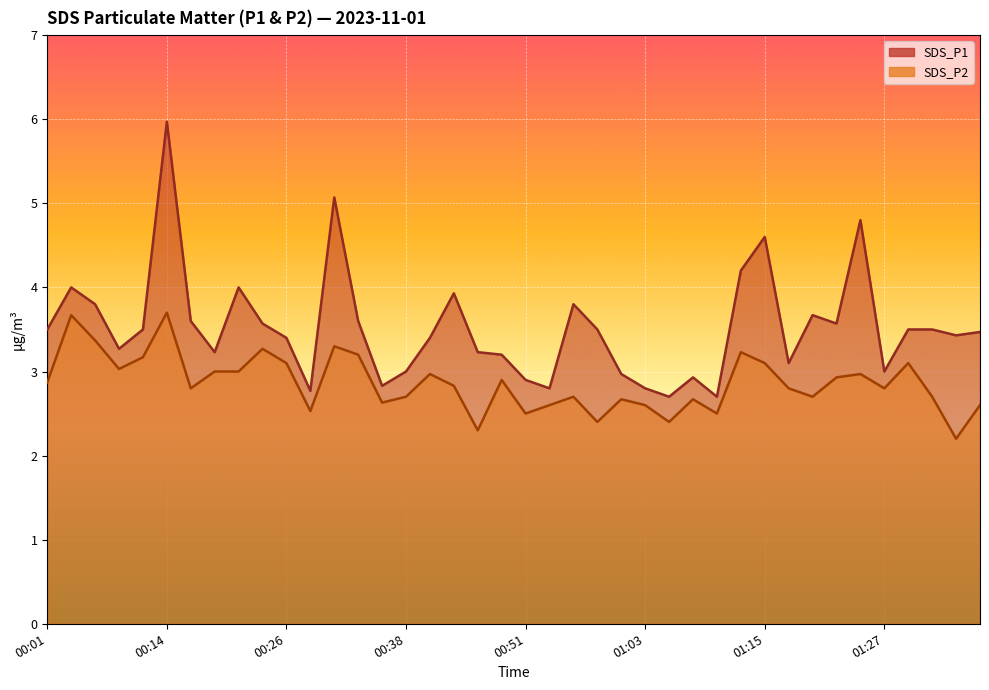

What position from the right is 01:20?

8